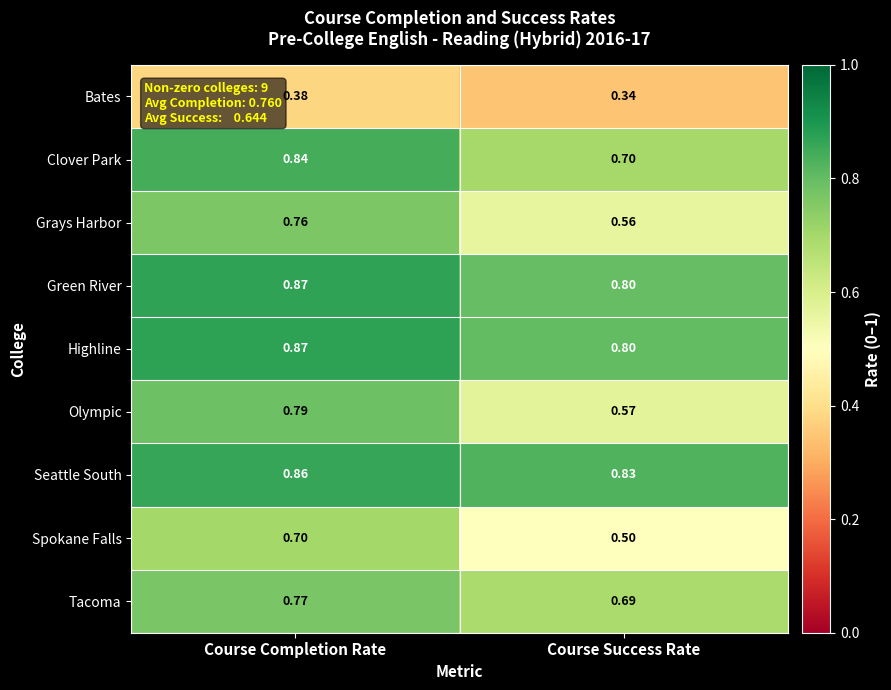

Rank the categories by Bates value from highest to lowest.

Course Completion Rate, Course Success Rate